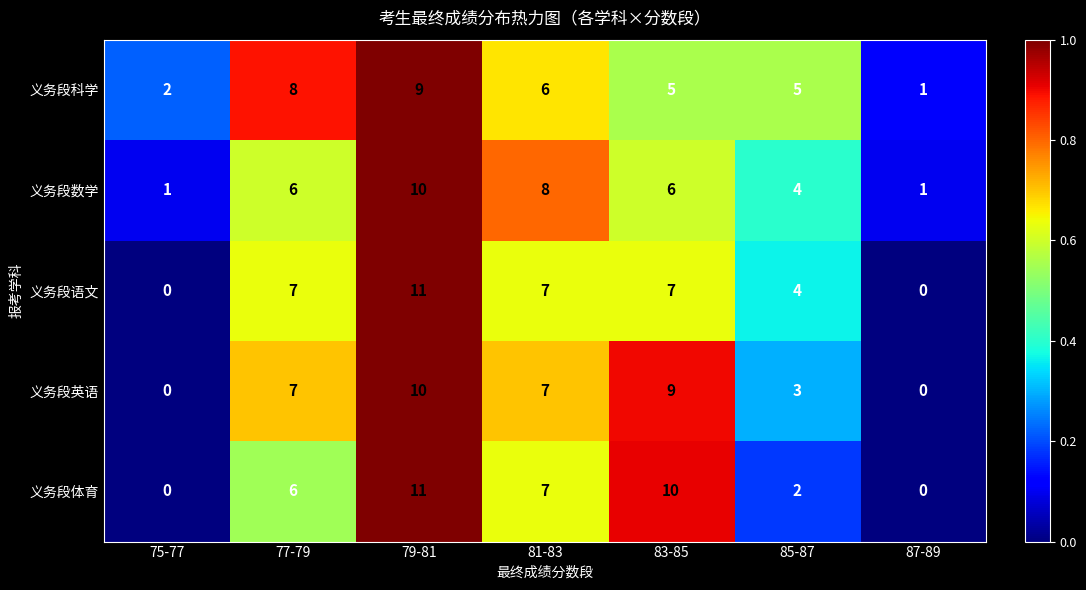

Count the number of categories in the chart.

7